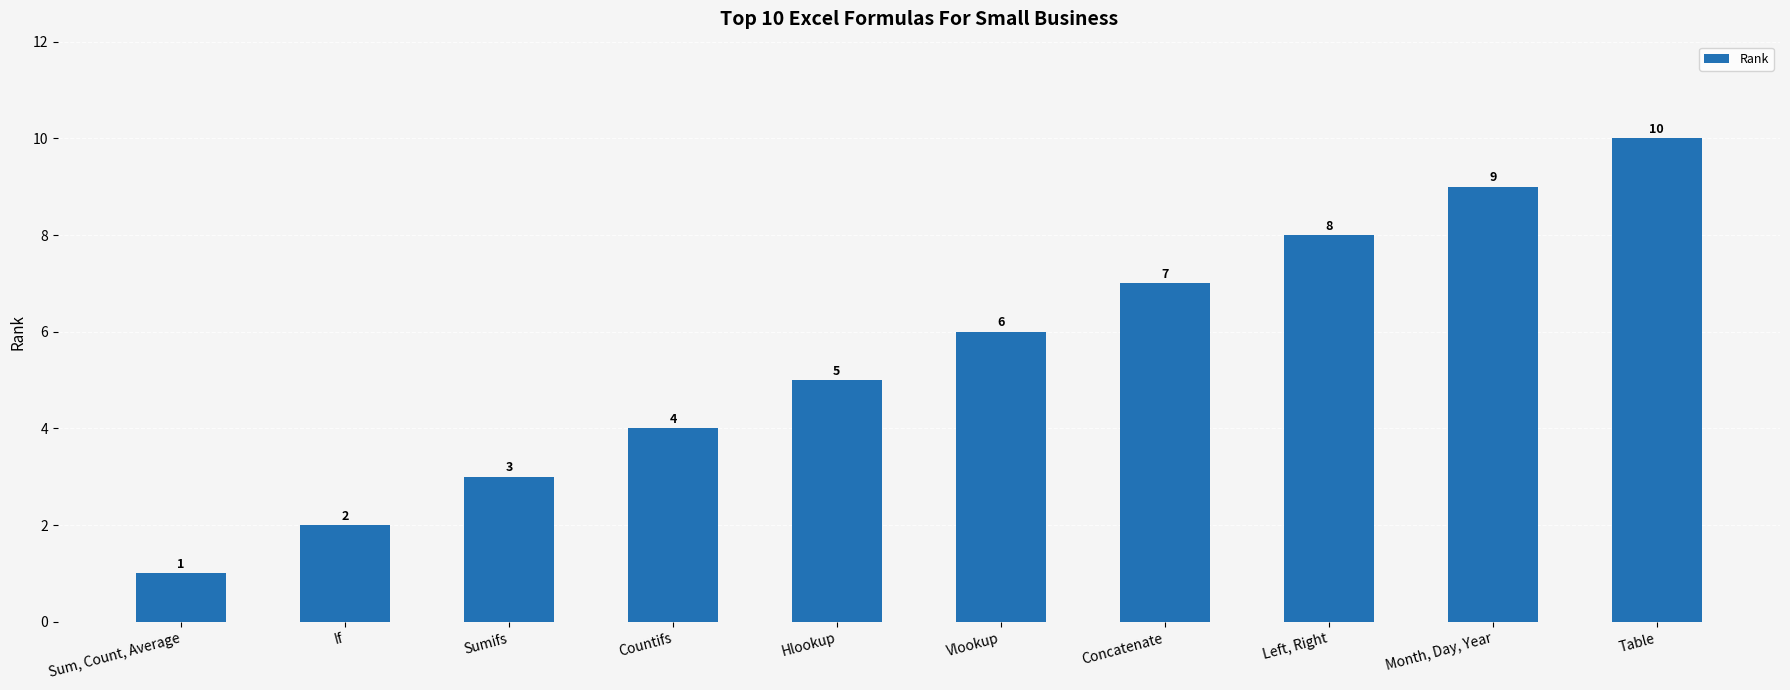

What is the change in value from Sum, Count, Average to If?

+1